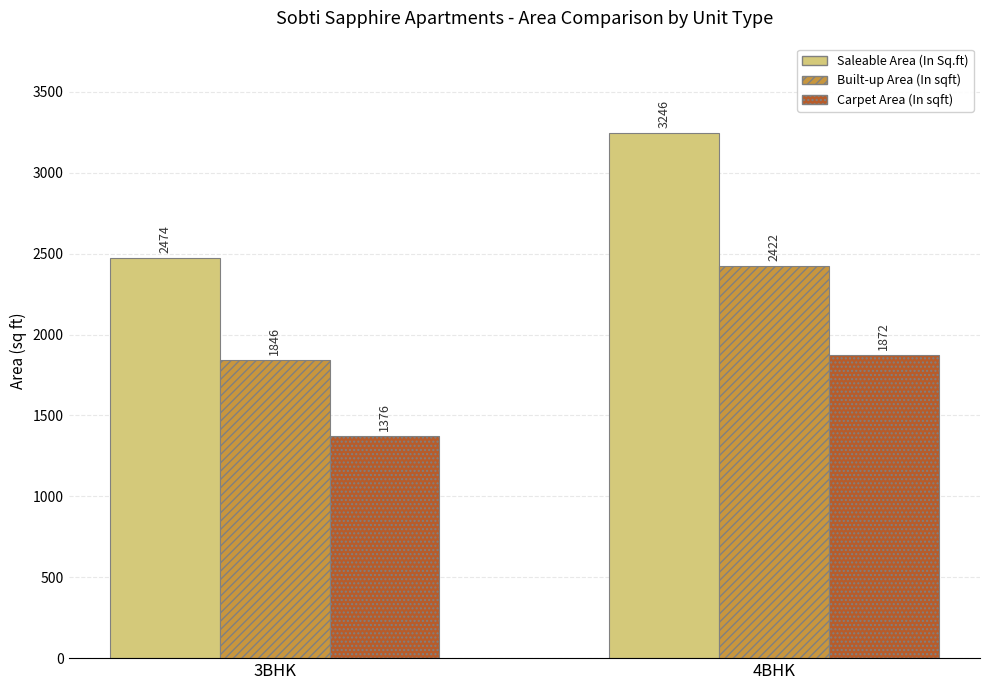

What is the label of the 1st bar from the right?

4BHK